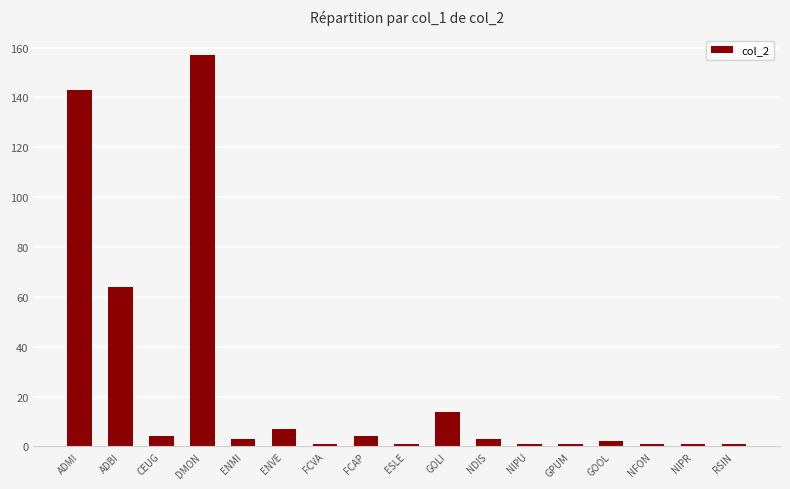

Is it true that the value at NIPR is 1?

True